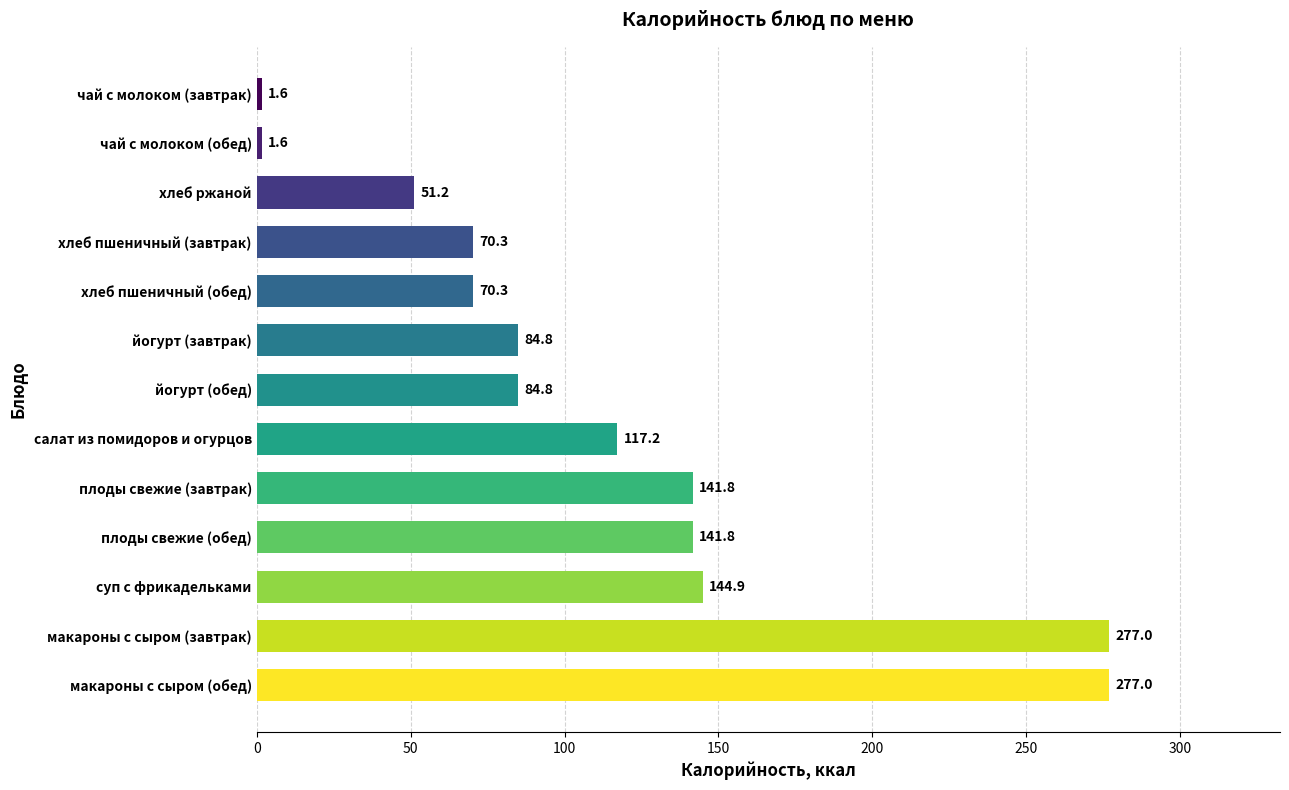

What is the change in value from салат из помидоров и огурцов to йогурт (обед)?

-32.4